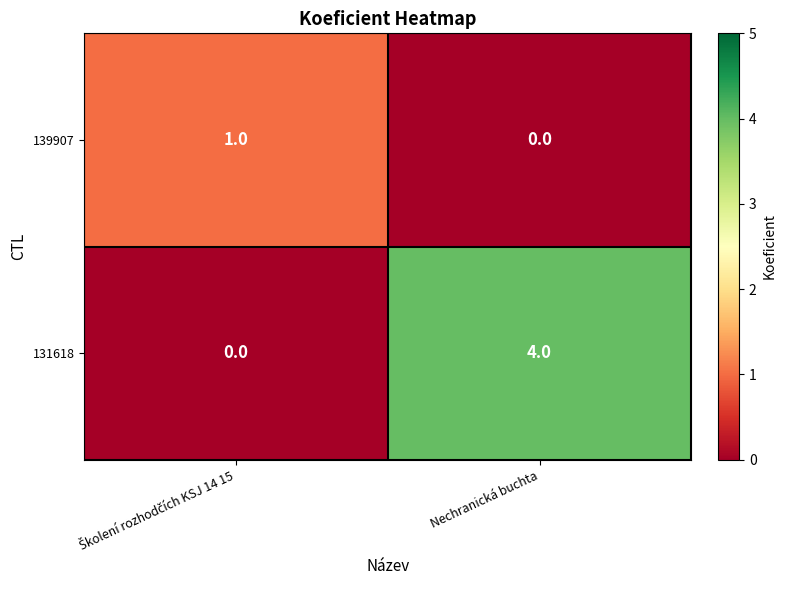

List the series in order of their peak value, highest first.

131618, 139907